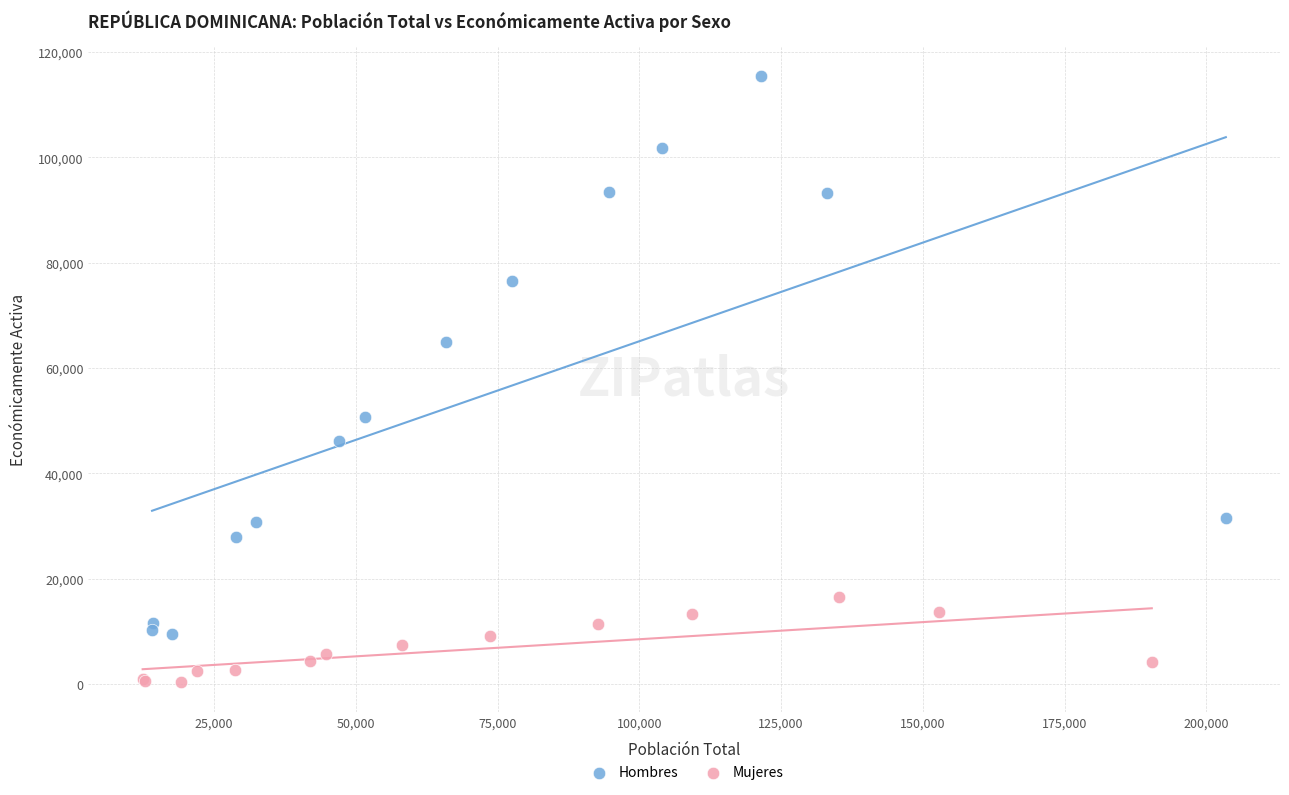

What are all the series names shown in the legend?

Hombres, Mujeres